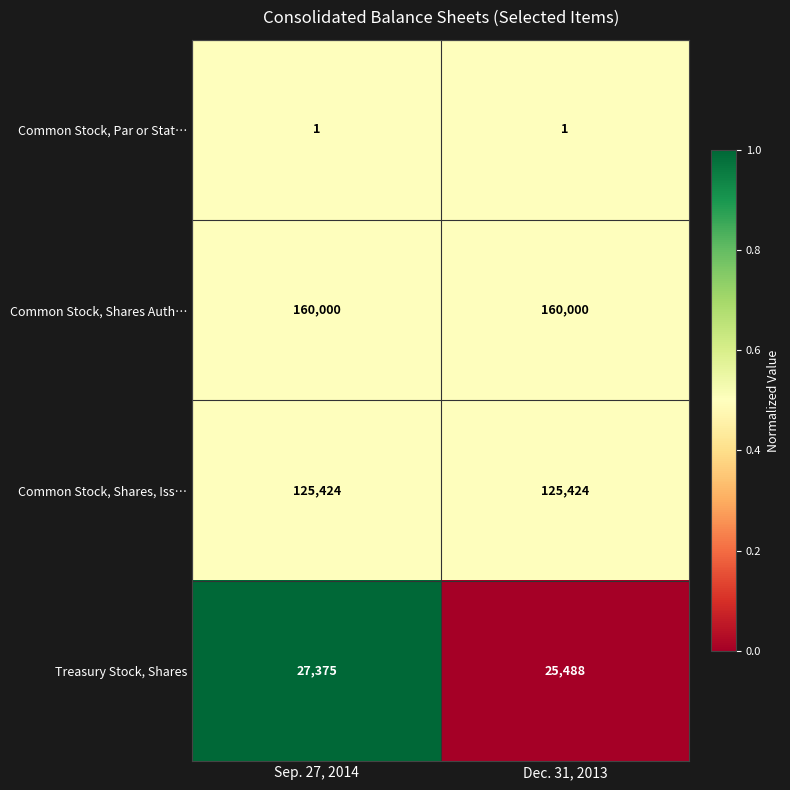

Rank the series by their maximum value, from lowest to highest.

Common Stock, Par or Stat…, Treasury Stock, Shares, Common Stock, Shares, Iss…, Common Stock, Shares Auth…